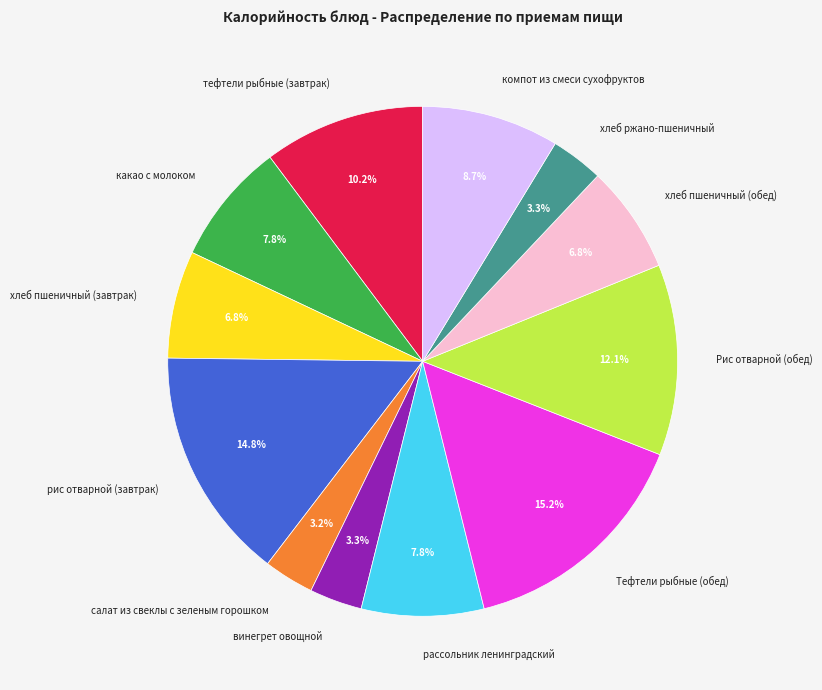

Between какао с молоком and хлеб ржано-пшеничный, which is larger?

какао с молоком